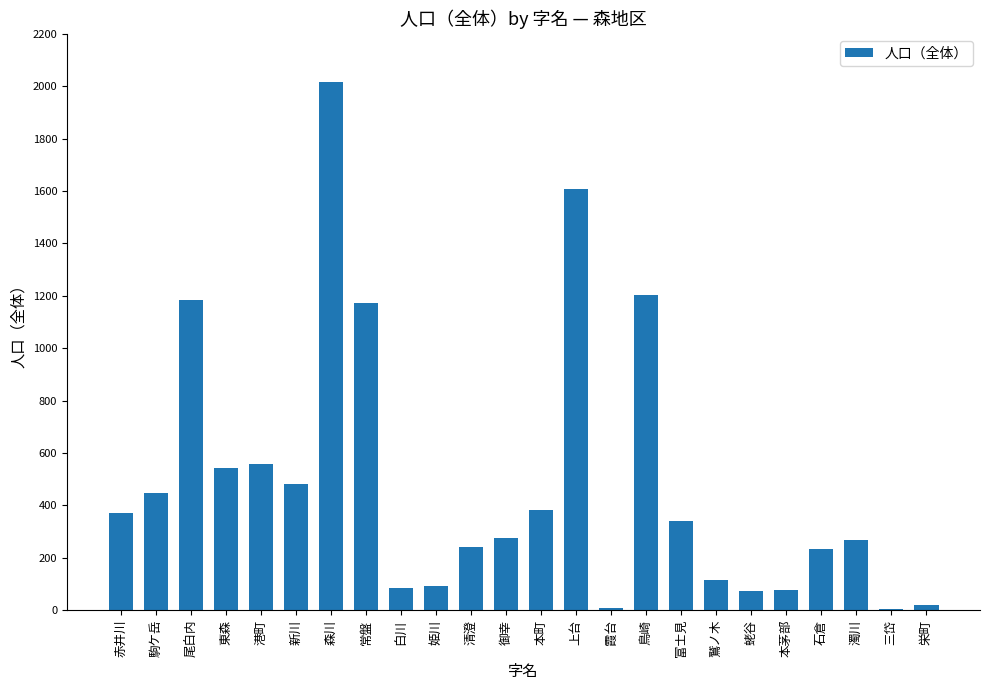

What is the maximum value shown in the chart?

2016